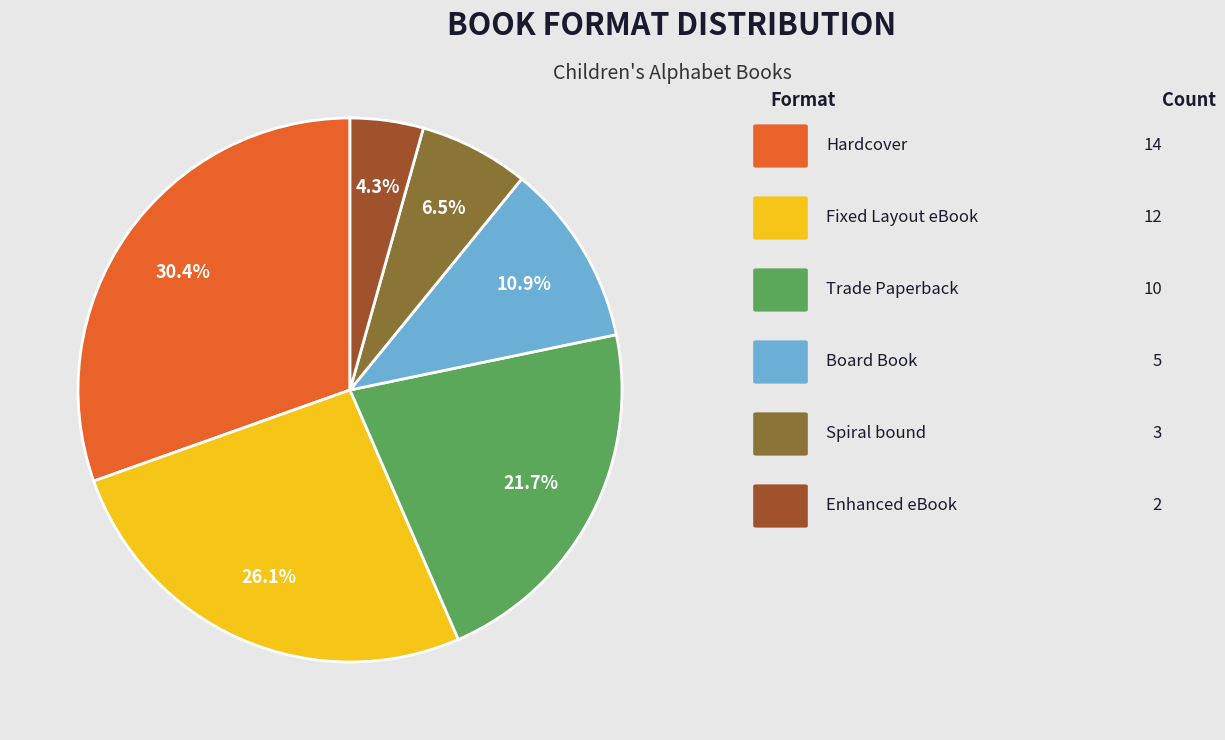

Is there a majority slice in this chart?

No